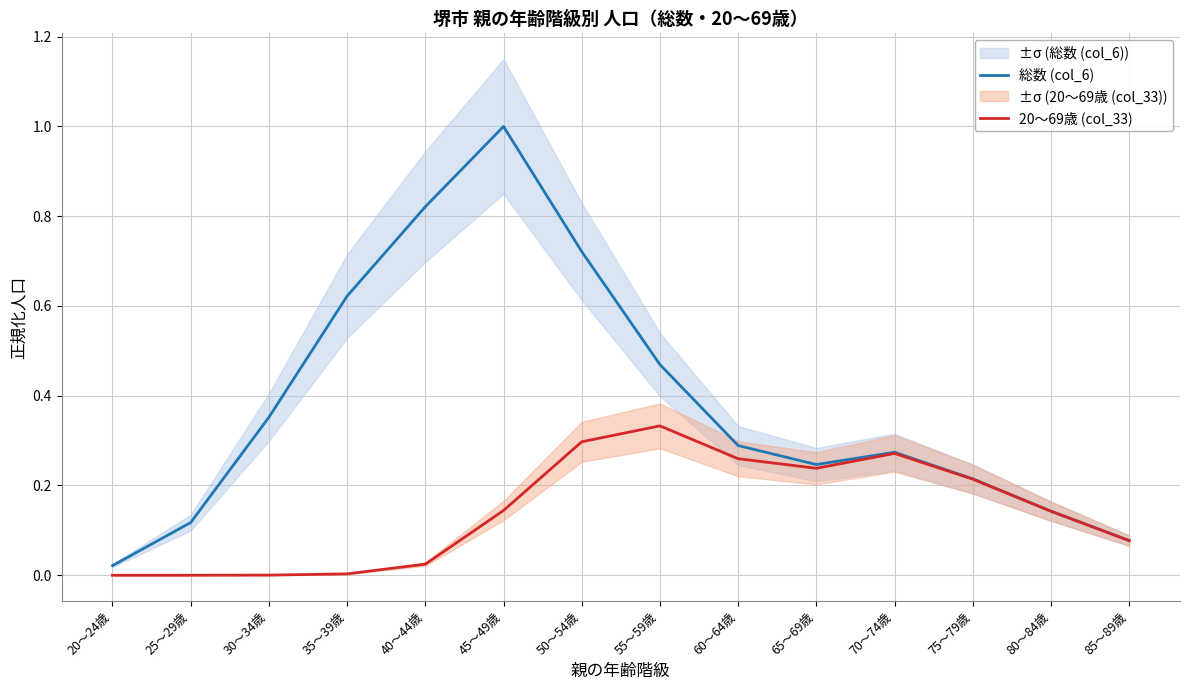

List the series in order of their overall mean, lowest first.

20～69歳 (col_33), 総数 (col_6)